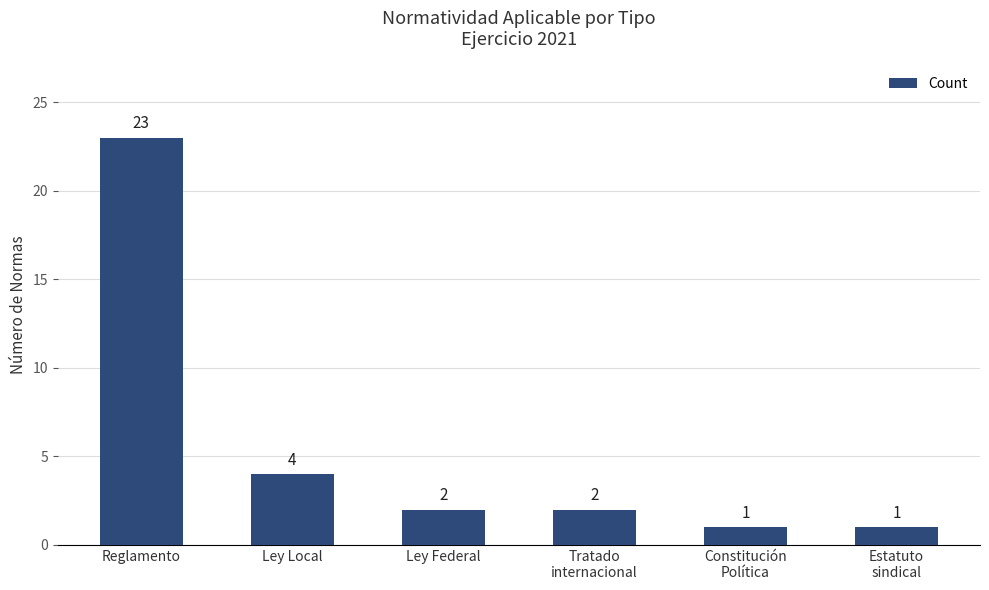

How many categories are shown in the chart?

6